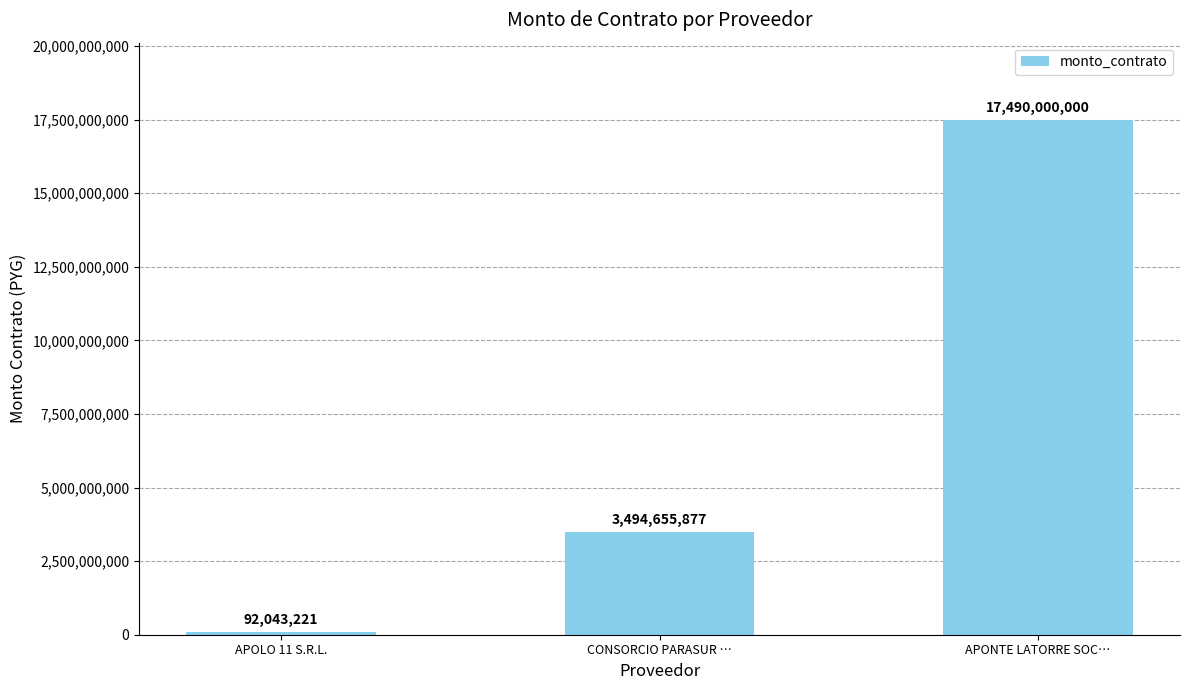

The chart shows a value of 27638163640 at APONTE LATORRE SOC…. True or false?

False